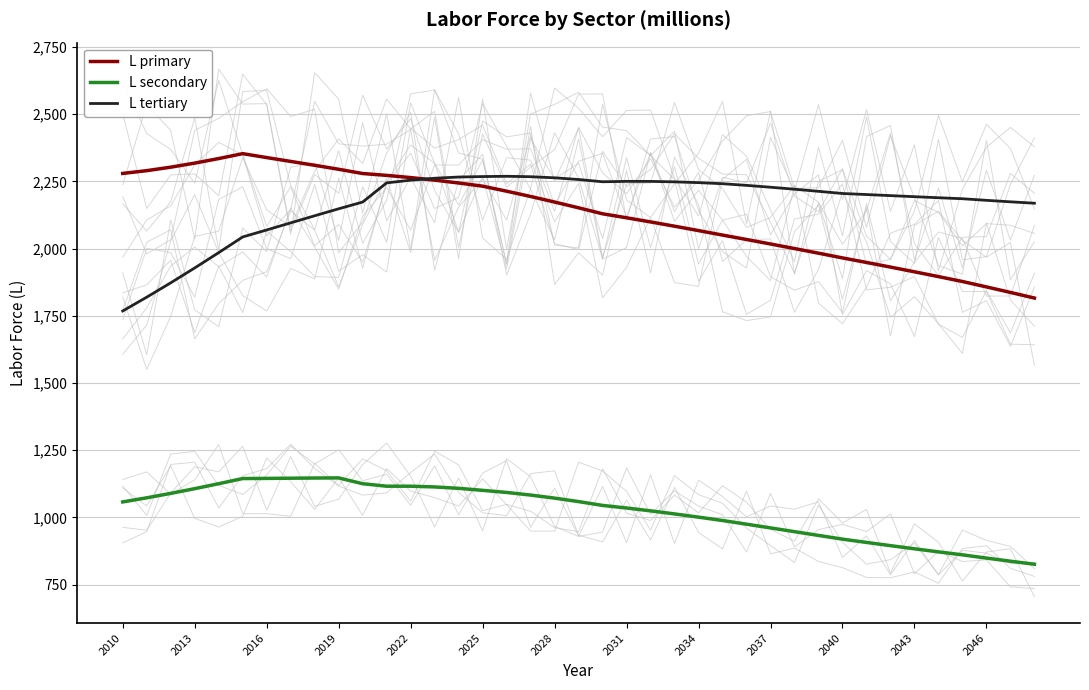

True or false: L primary and L secondary intersect in this chart.

False